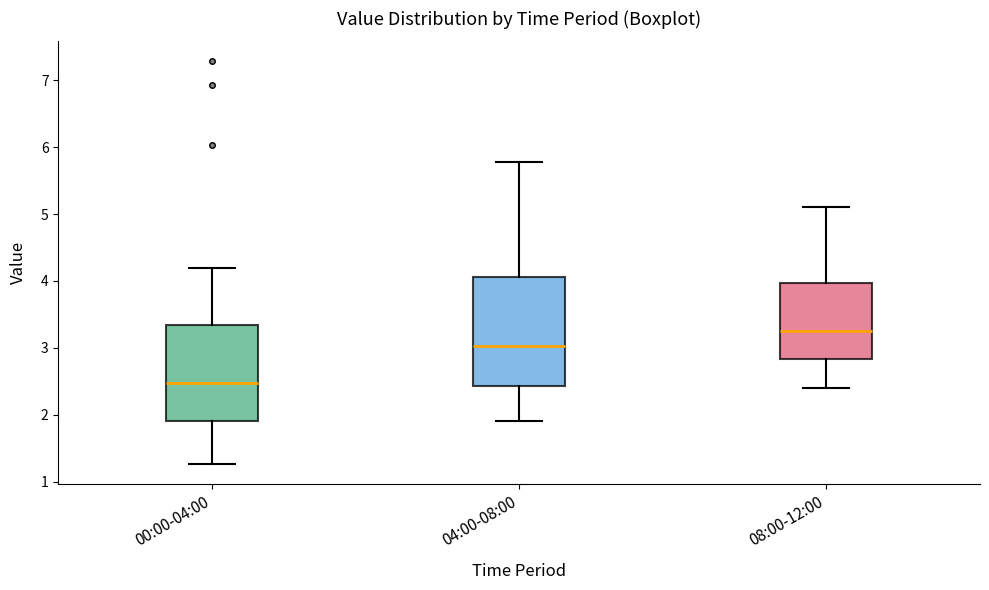

Reading left to right, read every box against the y-axis: the position of its median line, the range the box covers, and the ends of its whiskers. The values are not printed on the chart, so give them approximately, as read against the axis.

00:00-04:00: median 2.5, box 1.9 to 3.3, whiskers 1.3 to 4.2
04:00-08:00: median 3.0, box 2.4 to 4.1, whiskers 1.9 to 5.8
08:00-12:00: median 3.3, box 2.8 to 4.0, whiskers 2.4 to 5.1